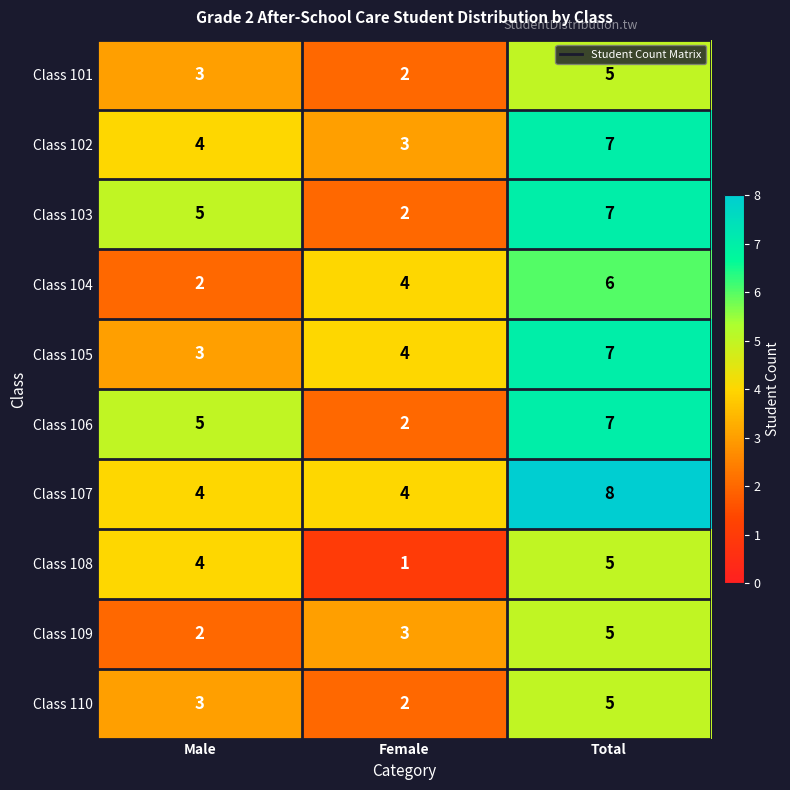

The Class 109 series shows 2 at Male. True or false?

True